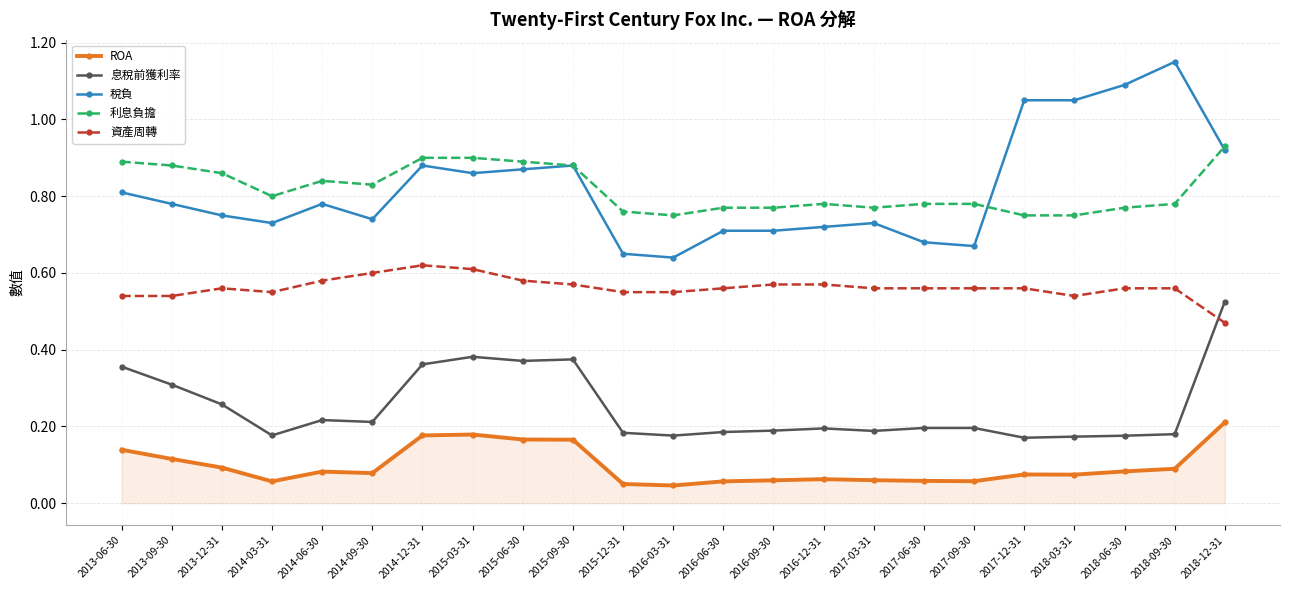

Count the 息稅前獲利率 values in the range 0 to 1.

23